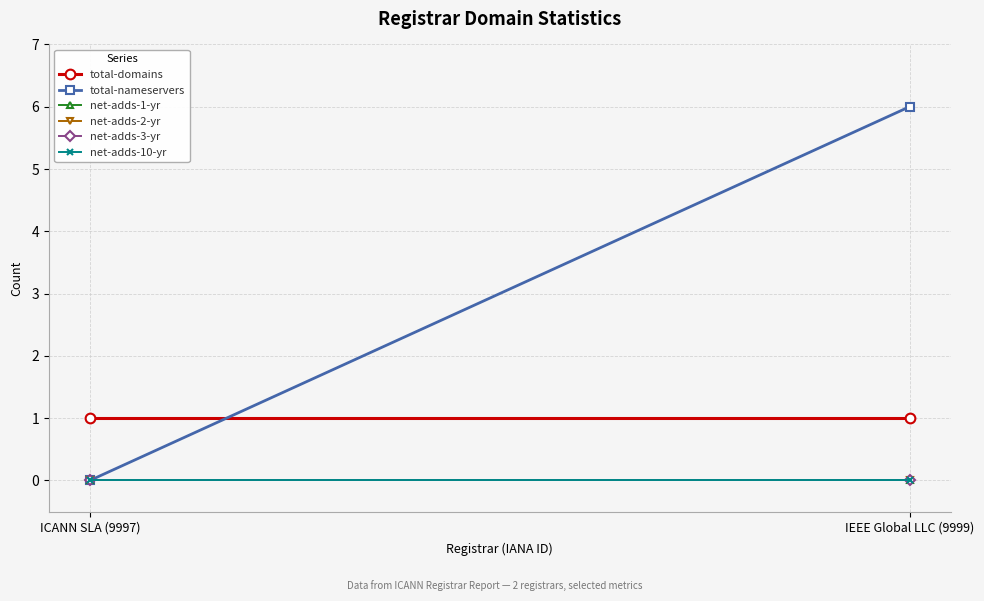

Is it true that net-adds-2-yr equals 0 at IEEE Global LLC (9999)?

True